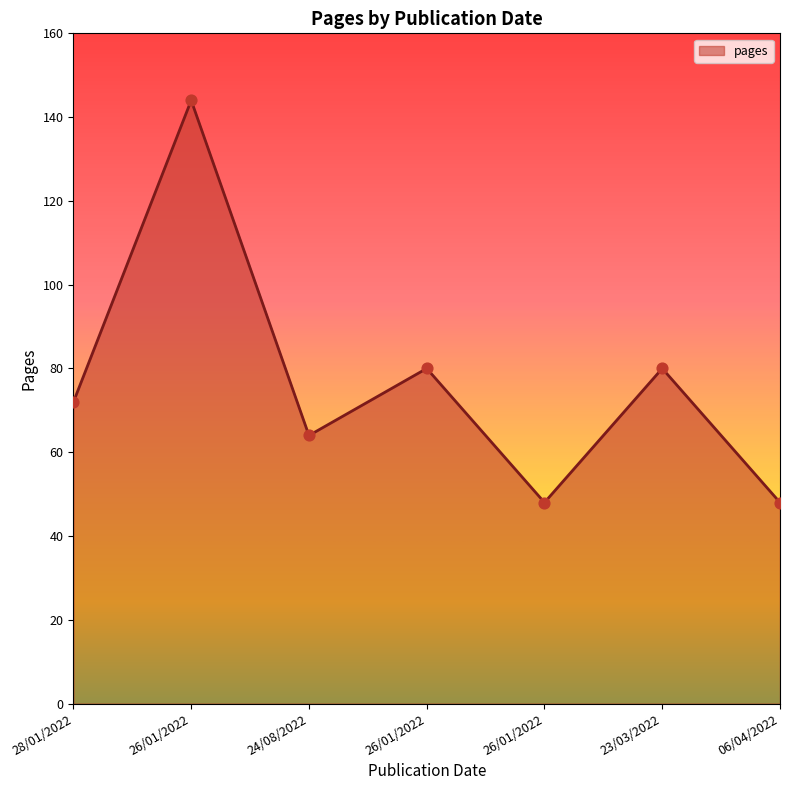

Between 28/01/2022 and 06/04/2022, which is larger?

28/01/2022